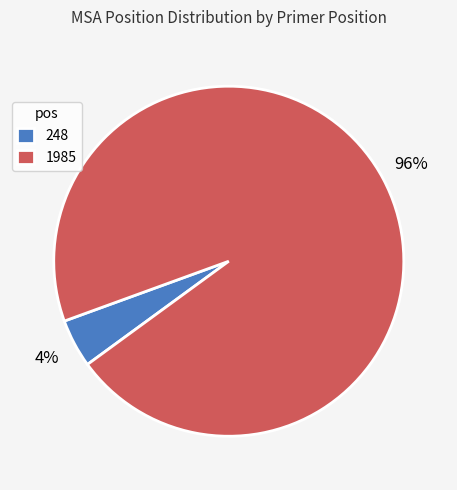

Which category has the smallest portion of the pie?

248